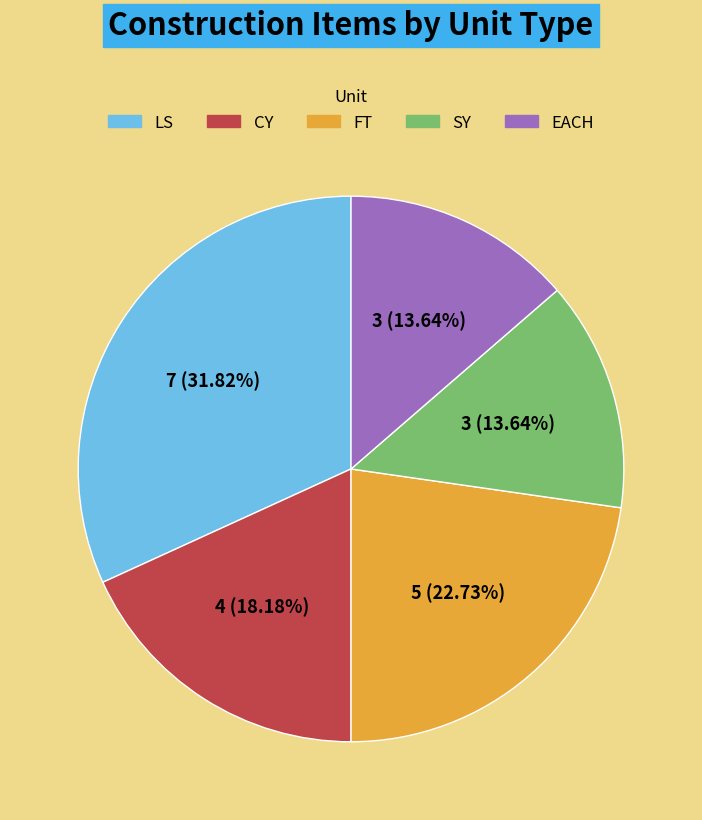

True or false: FT accounts for 14% of the total.

False